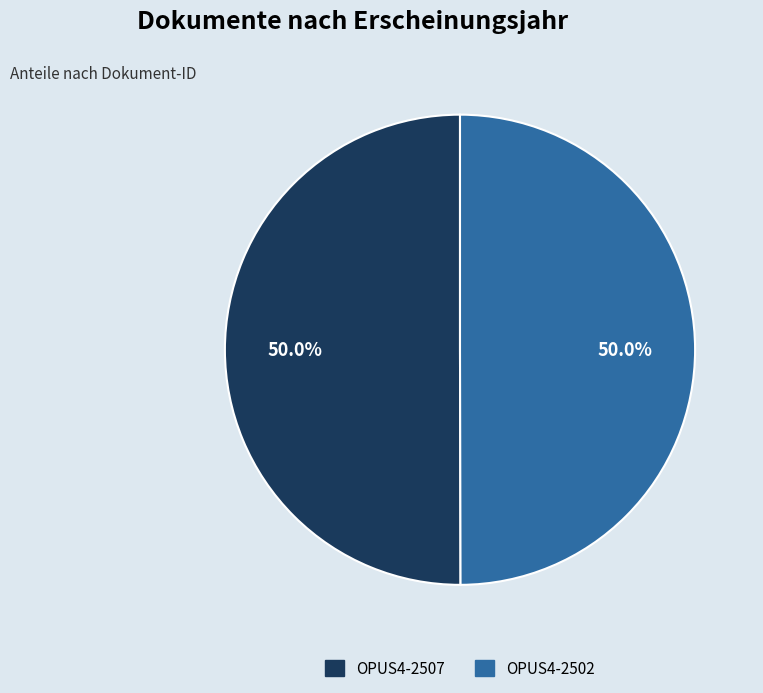

What is the ratio of the value at OPUS4-2507 to the value at OPUS4-2502?

1.0